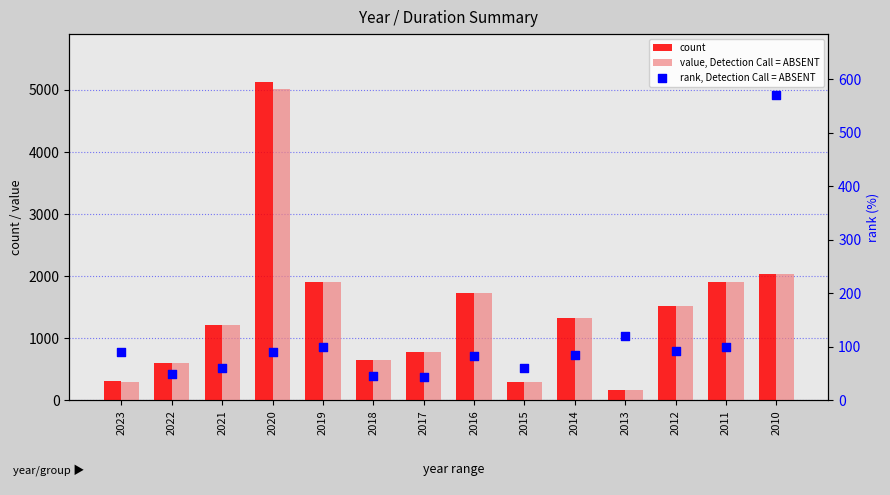

Which series contains the lowest Y value?

rank, Detection Call = ABSENT